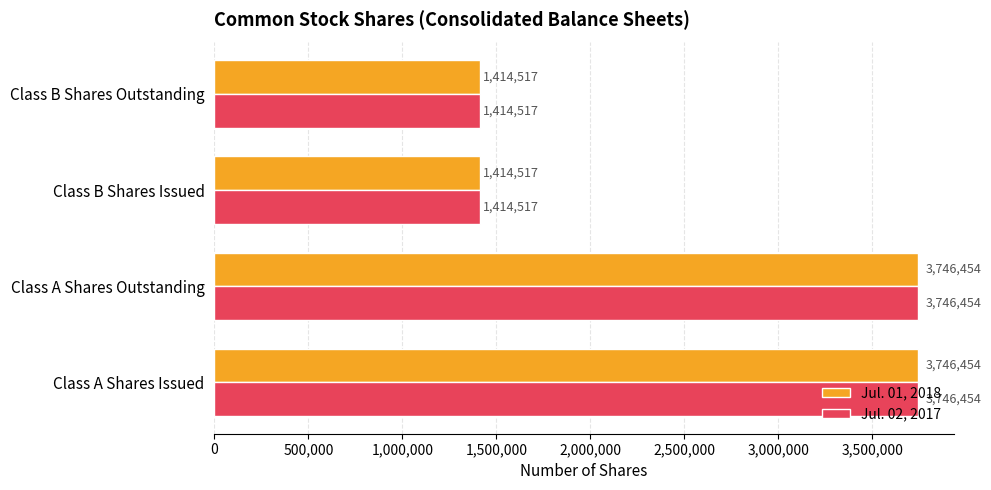

What is the difference between the second highest and minimum values in the Jul. 01, 2018 series?

2331937